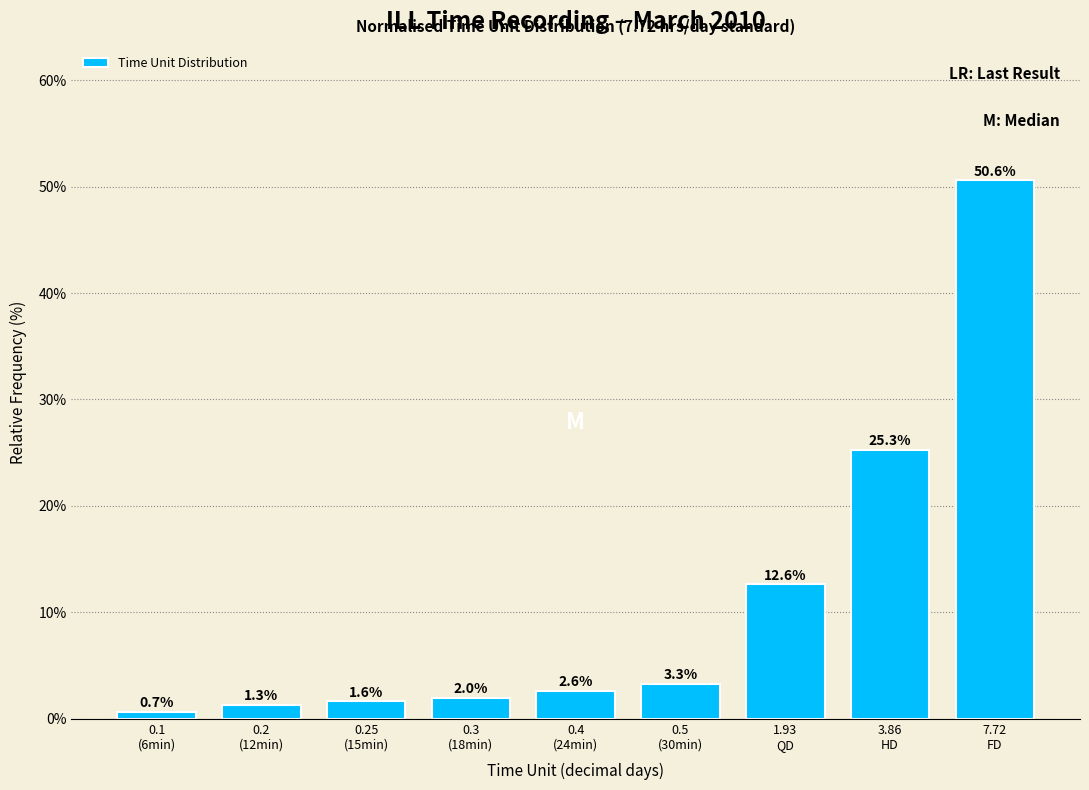

Reading right to left, list all the values displayed in this chart.

50.6	25.3	12.6	3.3	2.6	2.0	1.6	1.3	0.7